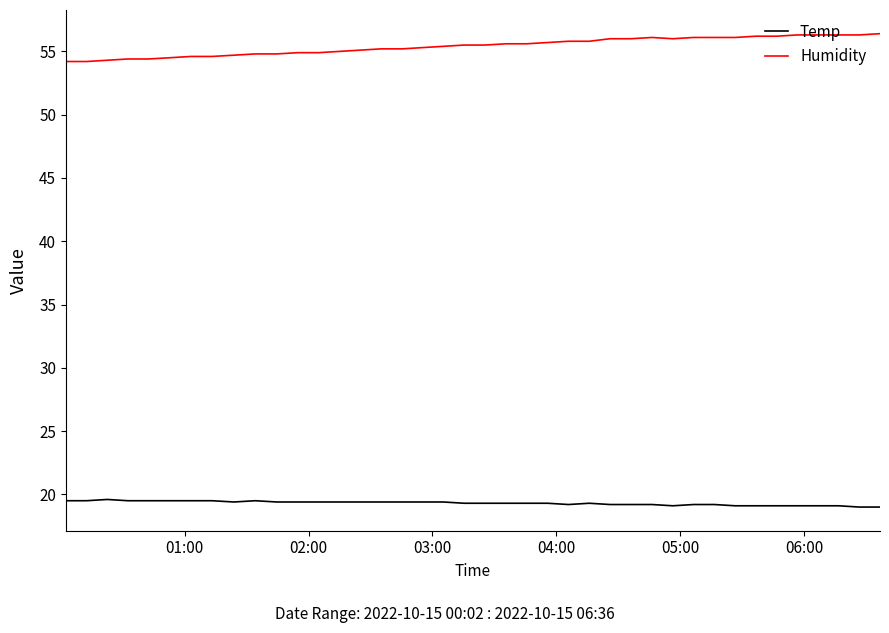

Which series has the largest total across all categories?

Humidity